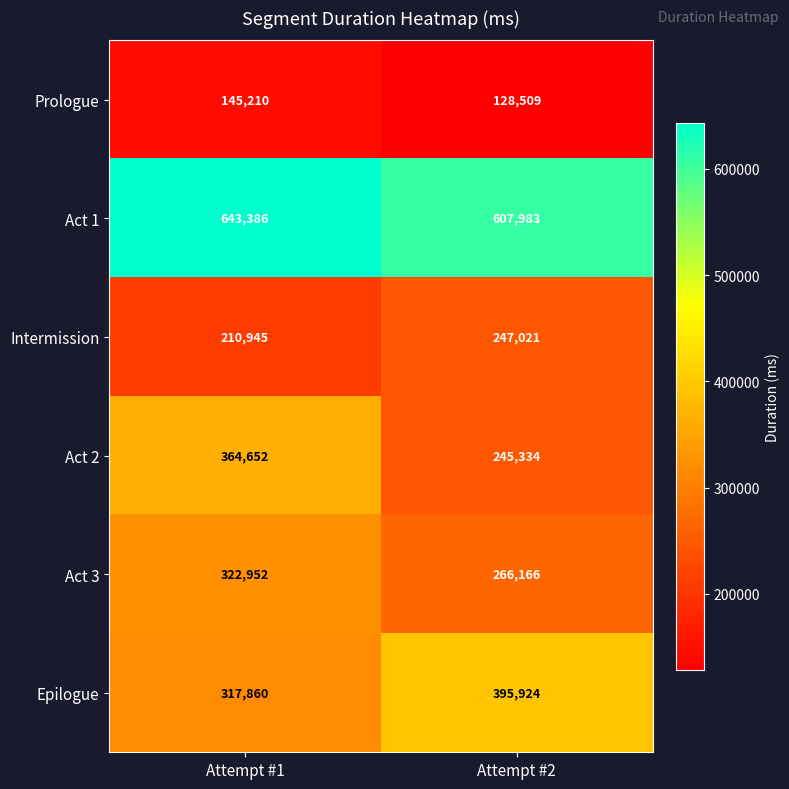

True or false: Act 3 has a value of 322952 at Attempt #1.

True